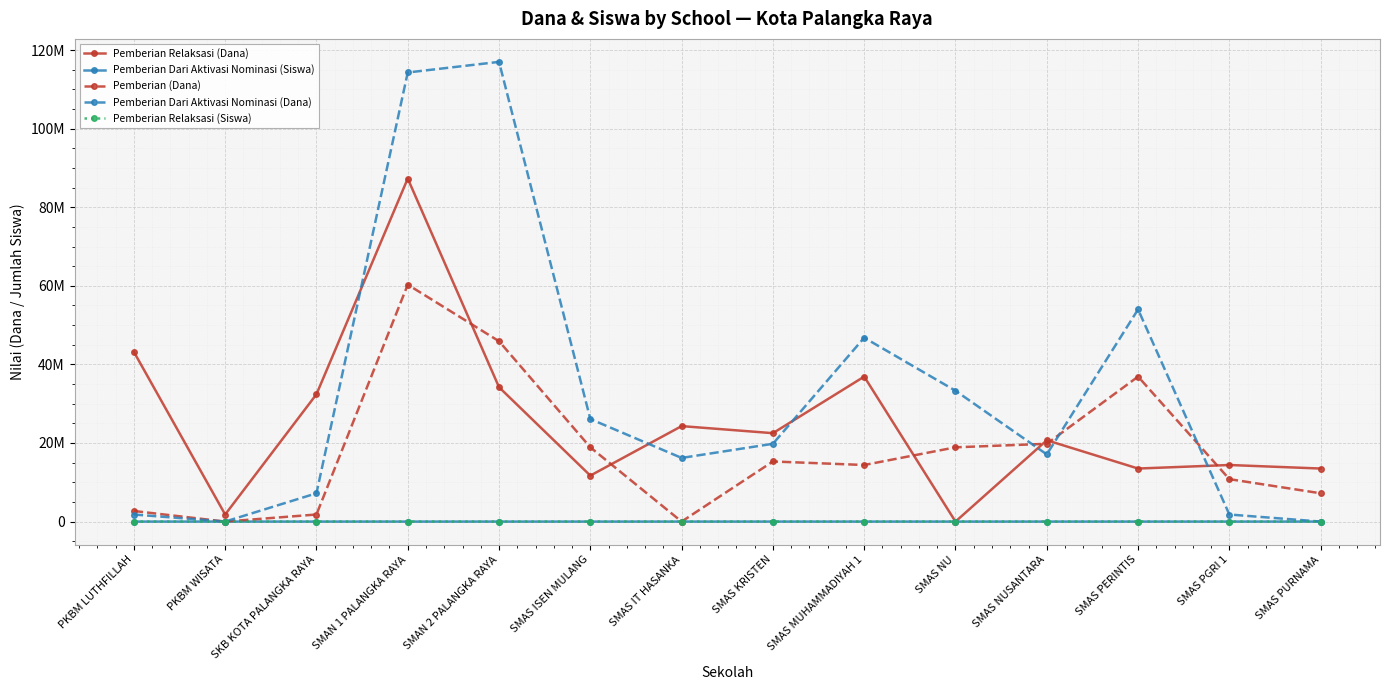

What is the total value across all series at SMAS PERINTIS?

104400040